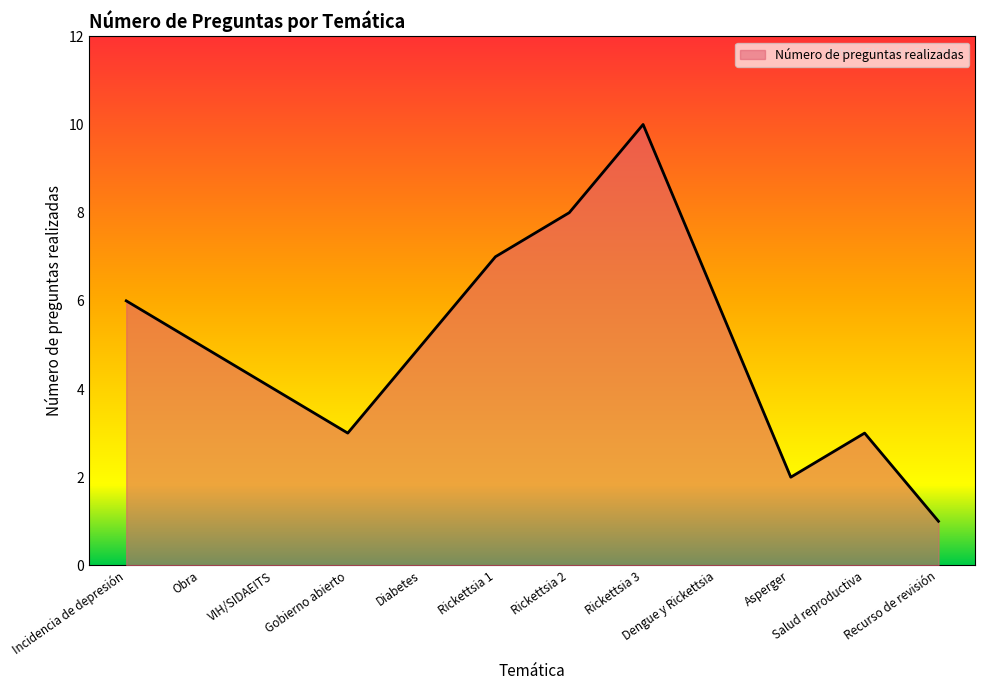

How many values are between 3 and 7?

8